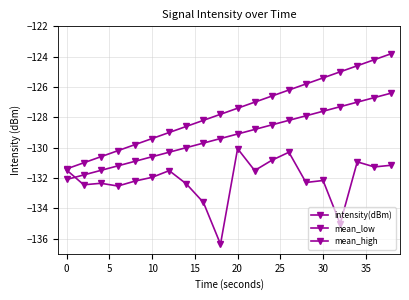

Does the chart have visible grid lines?

Yes